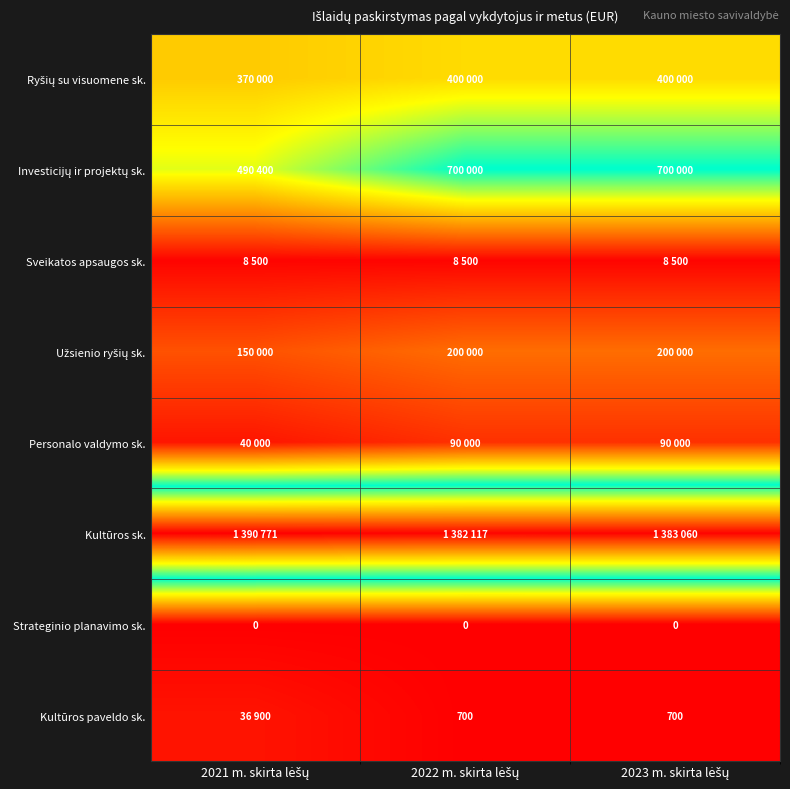

What is the sum of all Ryšių su visuomene sk. values?

1170000